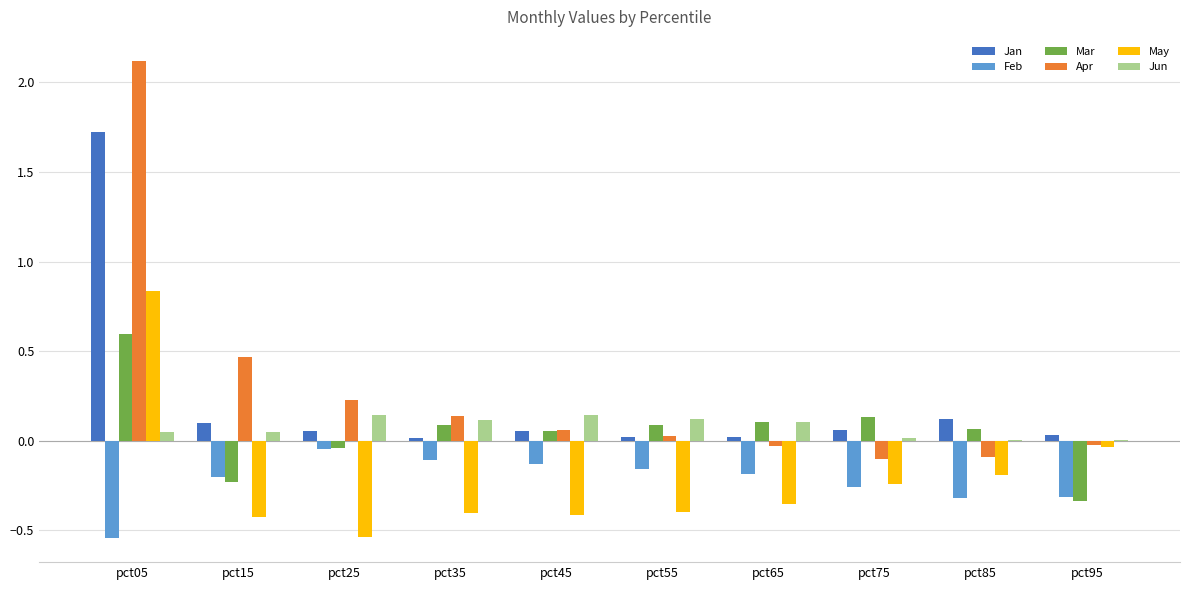

Which series has the largest range (max minus min)?

Apr